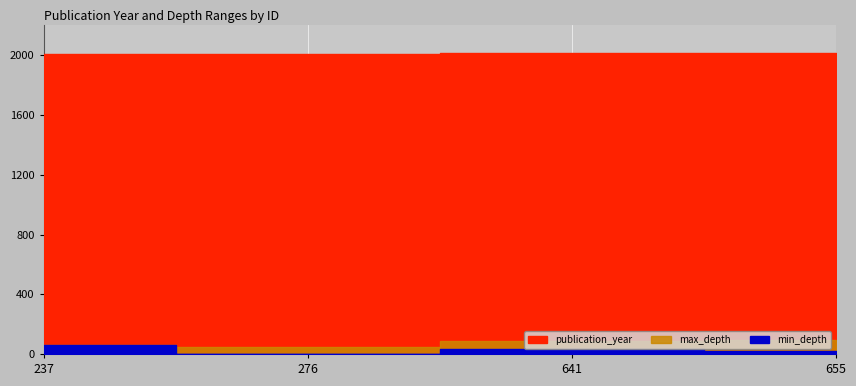

At how many categories does at least one series exceed 959?

4